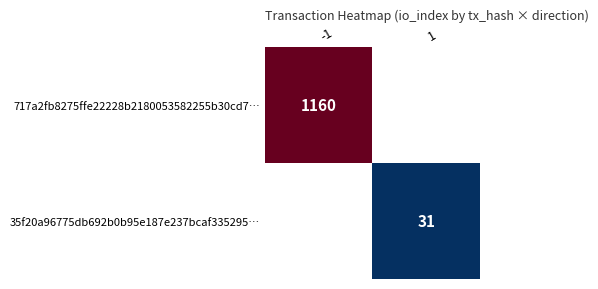

The value of 35f20a96775db692b0b95e187e237bcaf335295… at 1 is 31. True or false?

True